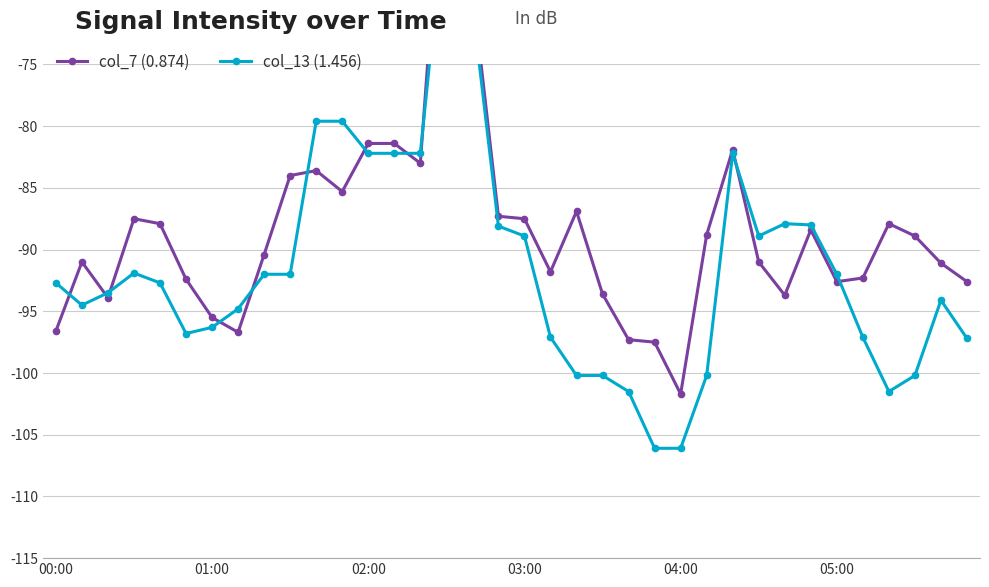

At which category is the sum across all series the highest?

15